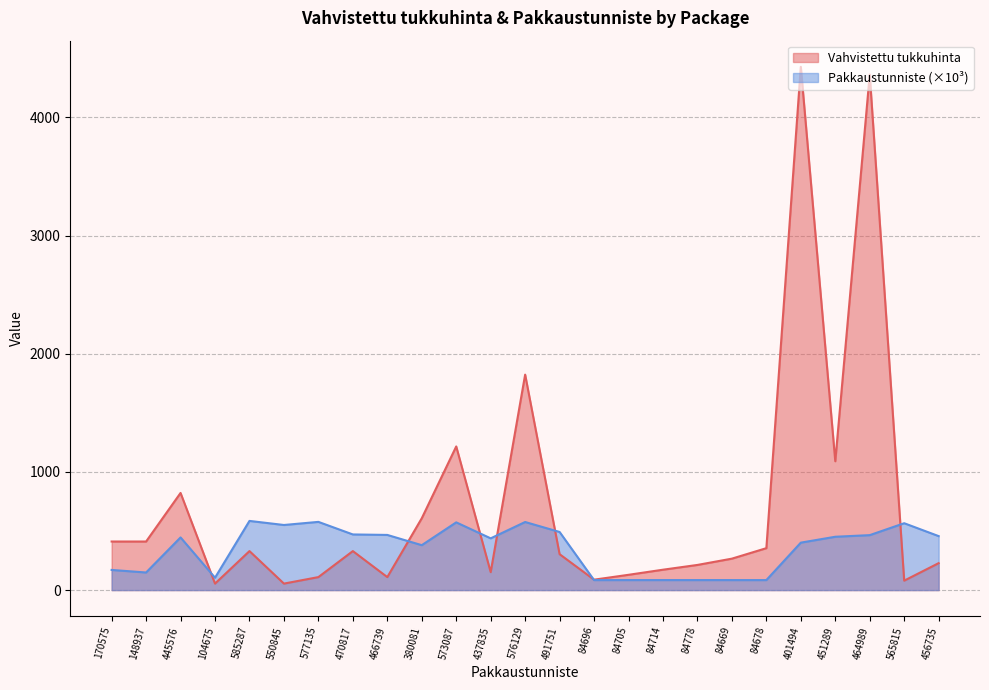

How many categories are shown in the chart?

25